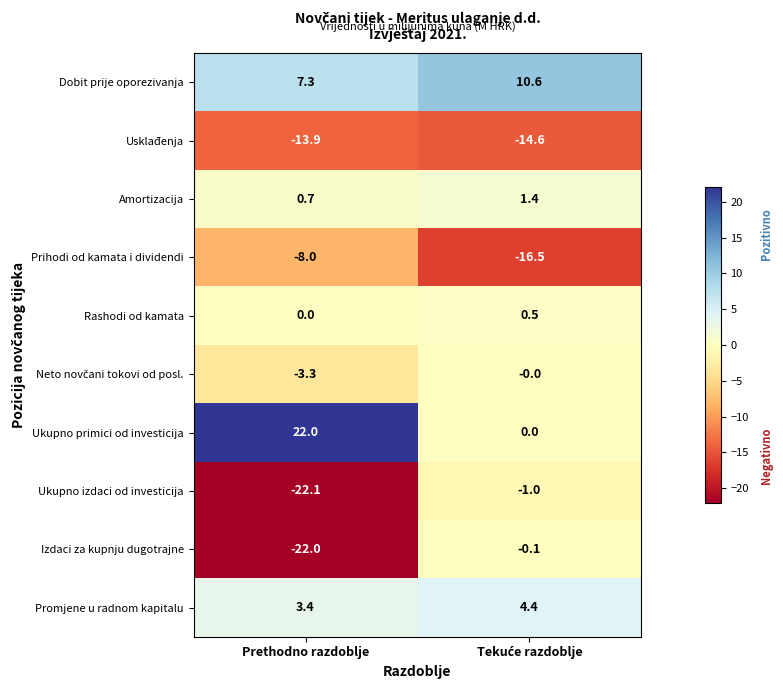

Which series has the largest total across all categories?

Ukupno primici od investicija